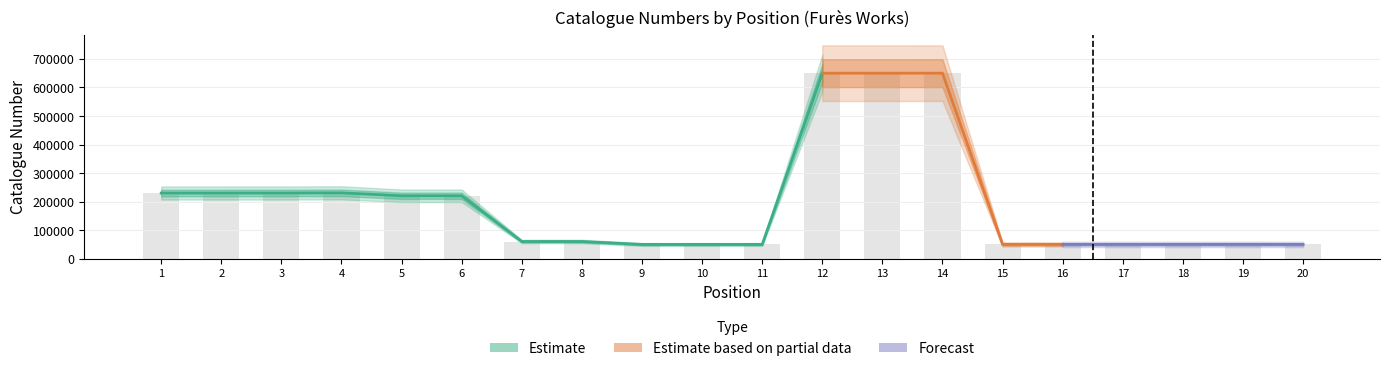

Does the chart contain stacked bars?

No